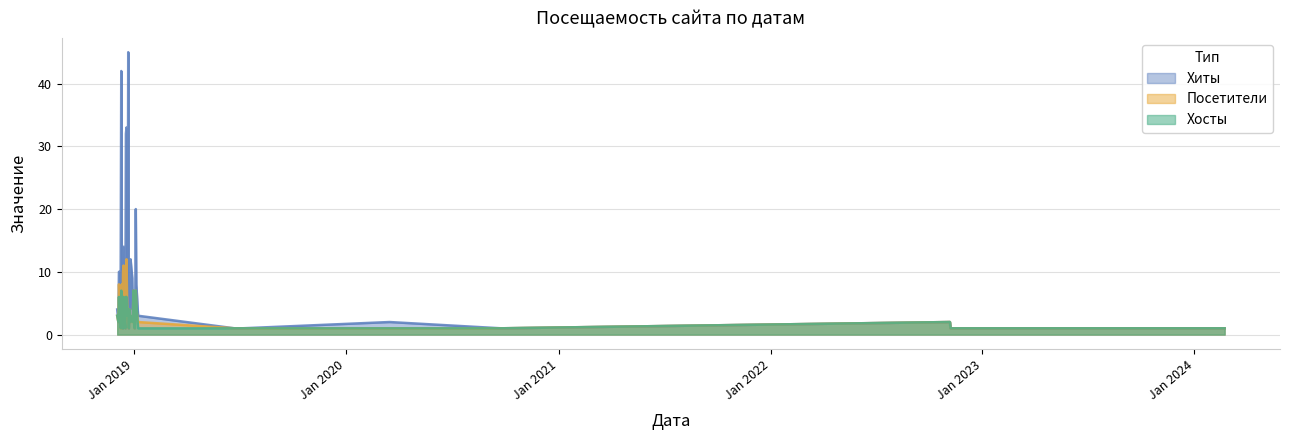

Which series has the largest range (max minus min)?

Хиты